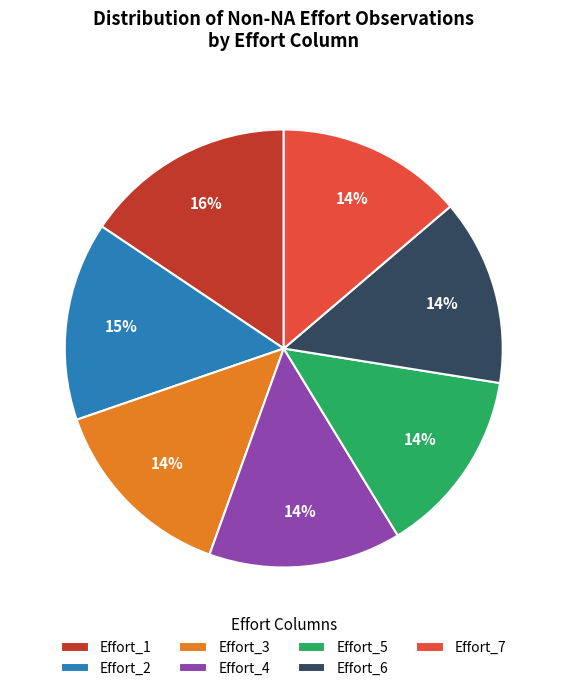

Is there a majority slice in this chart?

No